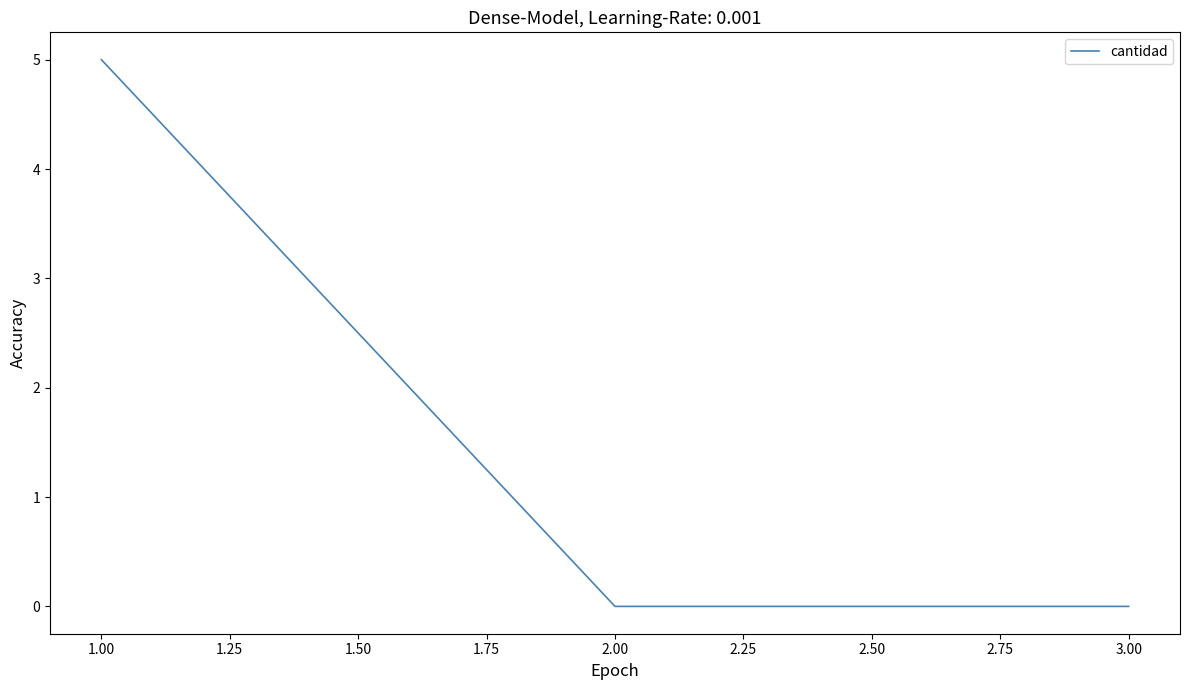

At which category does the chart reach its peak across all series?

1.00